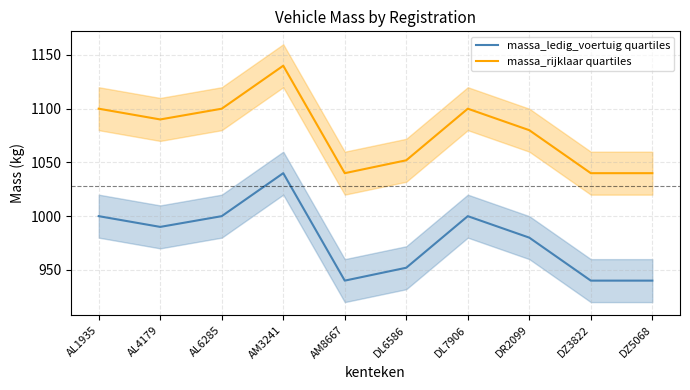

What is the difference between the maximum and second lowest values in the massa_rijklaar quartiles series?

100